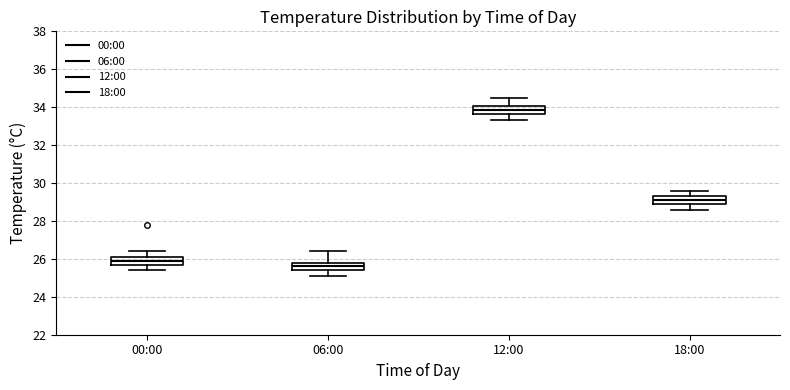

Which box has the lowest median line?

06:00